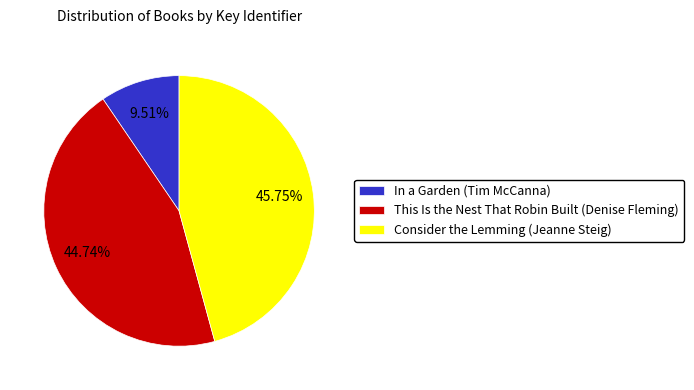

How many slices are in this pie chart?

3